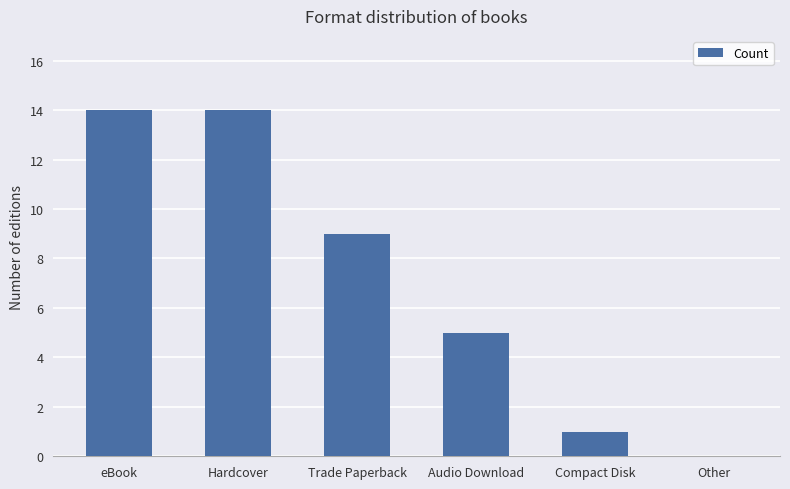

What is the sum of the values at Other and Trade Paperback?

9